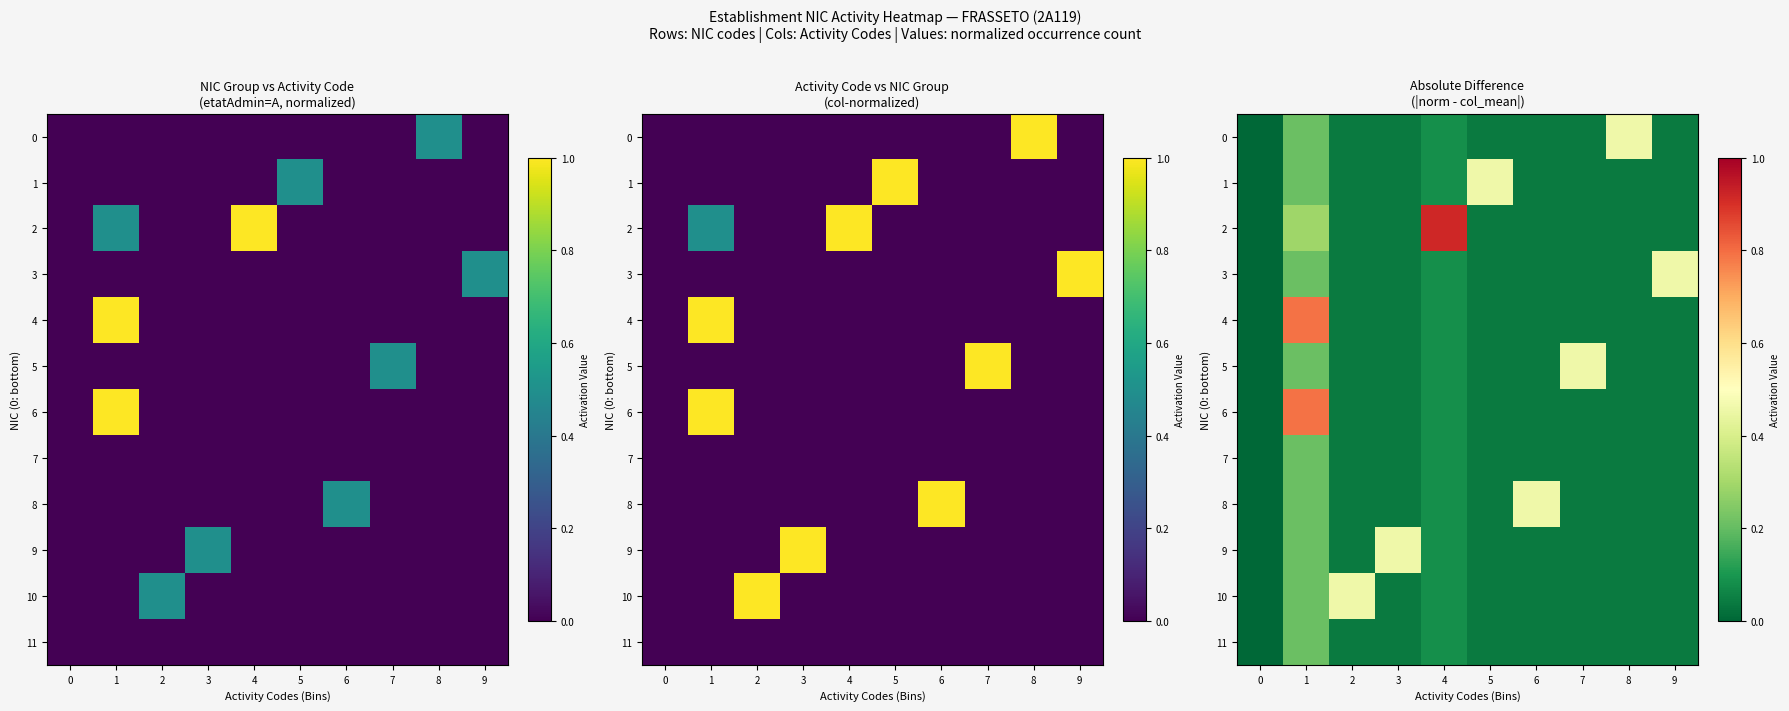

How many data points in row_5 are above 0?

9